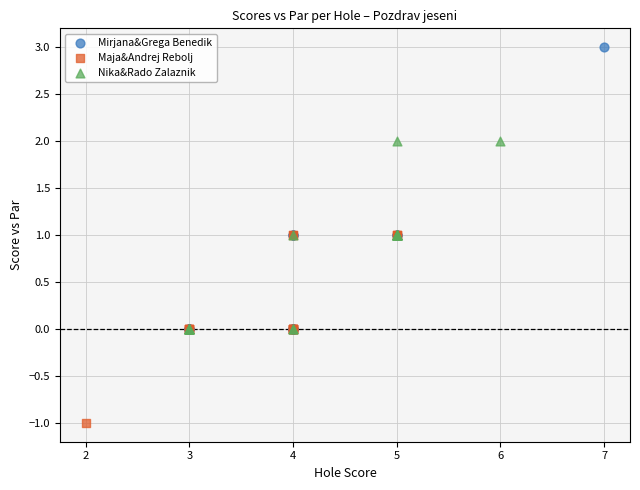

What are all the series names shown in the legend?

Mirjana&Grega Benedik, Maja&Andrej Rebolj, Nika&Rado Zalaznik